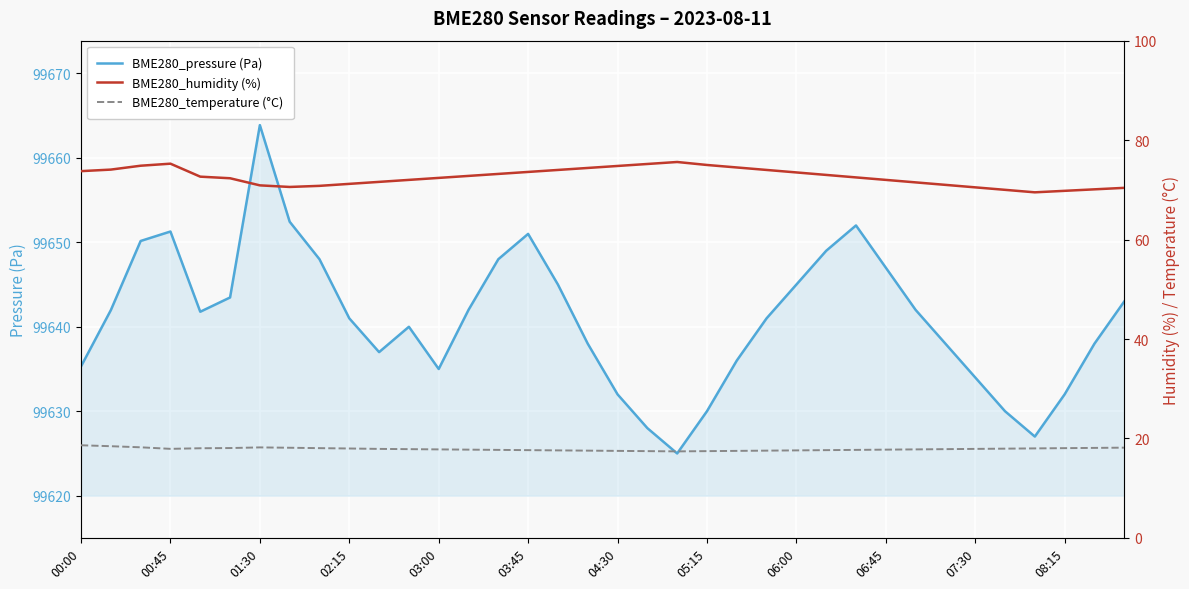

True or false: BME280_temperature (°C) and BME280_humidity (%) cross at least once.

False